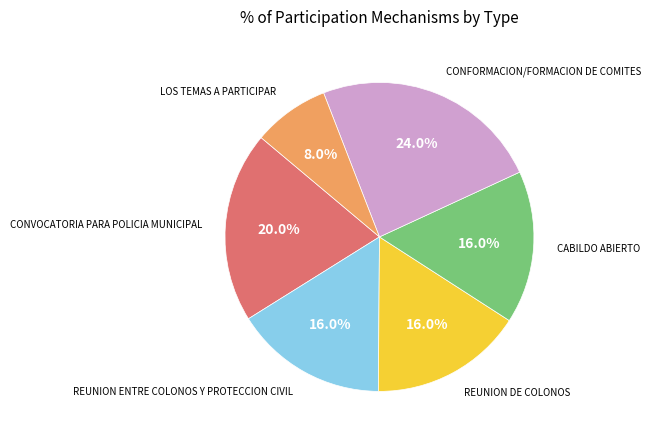

To the nearest percent, what is the difference between the largest and smallest slice percentages?

16%